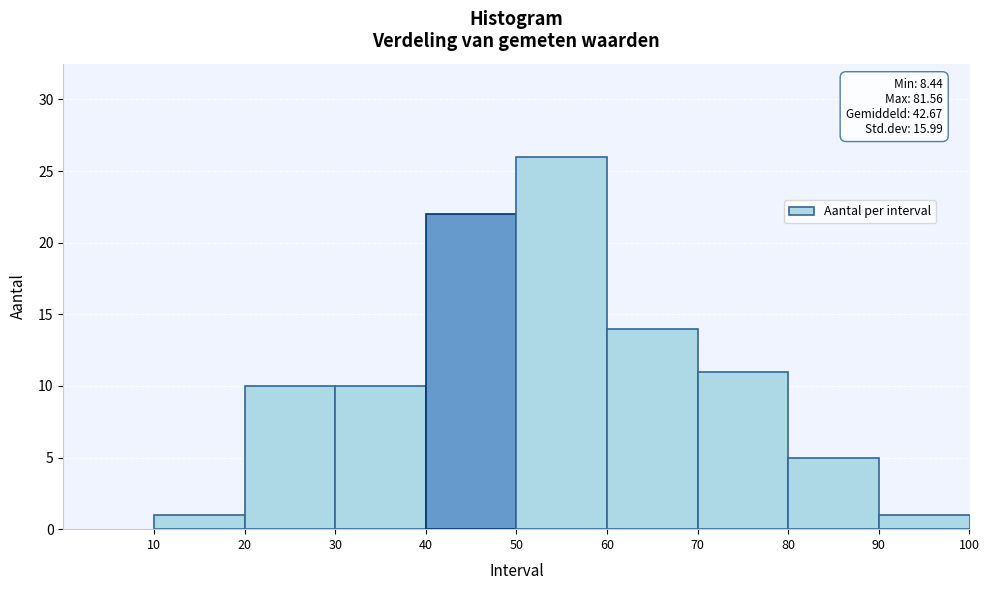

Which range on the x-axis has the tallest bar?

50 to 60